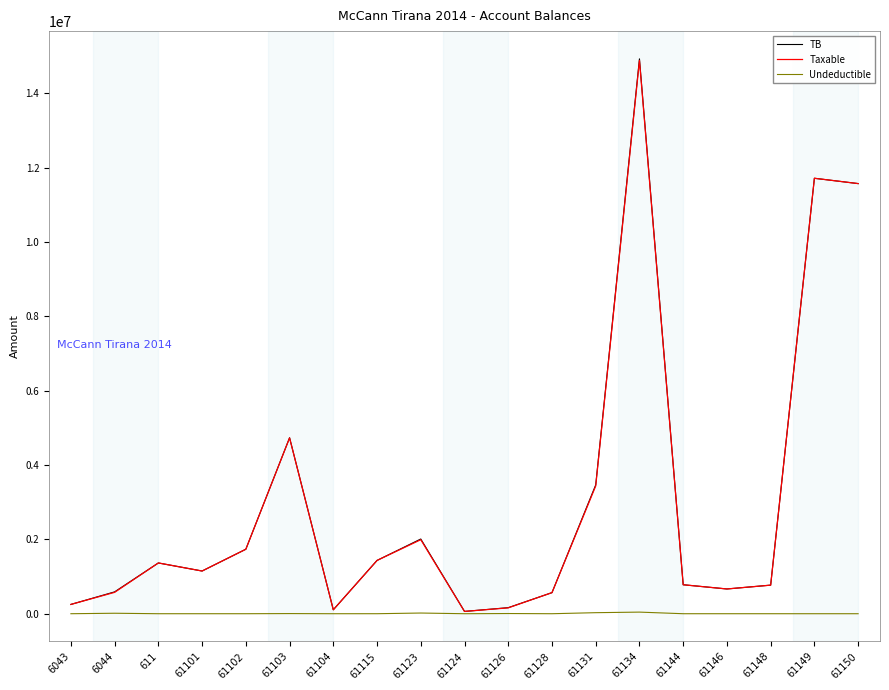

Which series has the largest range (max minus min)?

TB